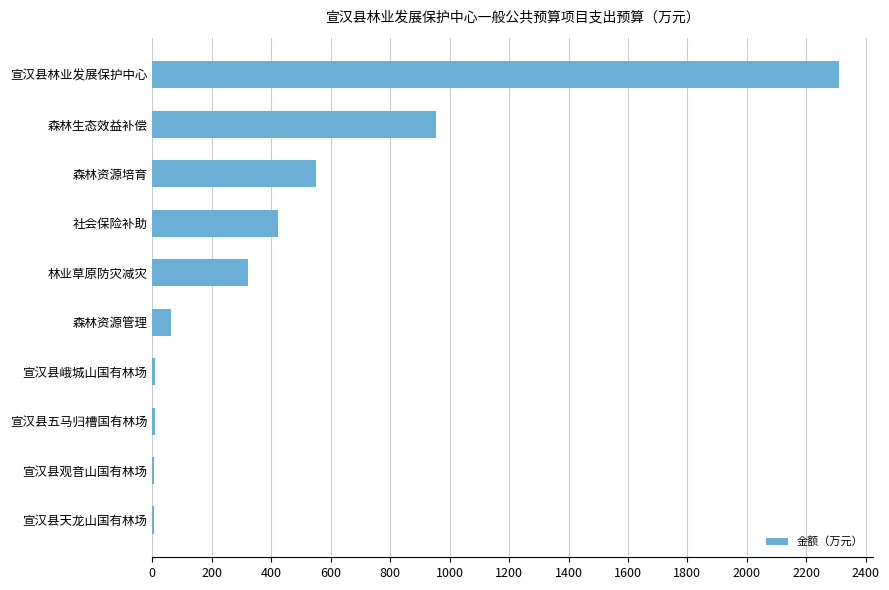

What is the average value?

465.1